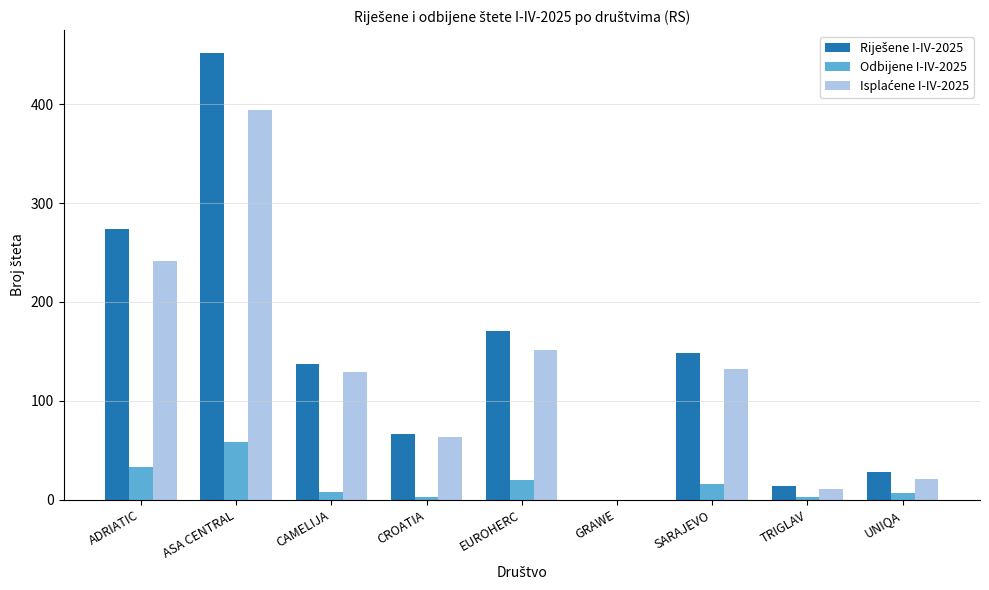

How many distinct data groups are displayed?

3